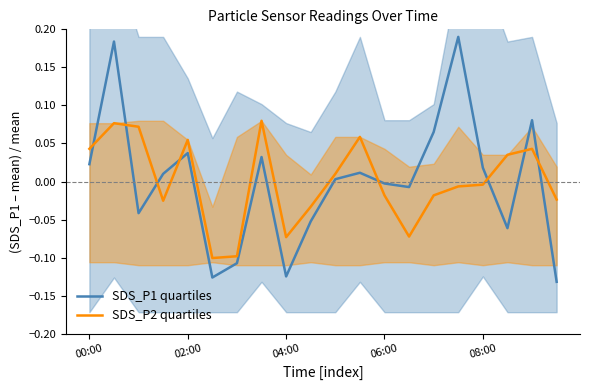

Which series has the largest range (max minus min)?

SDS_P1 quartiles